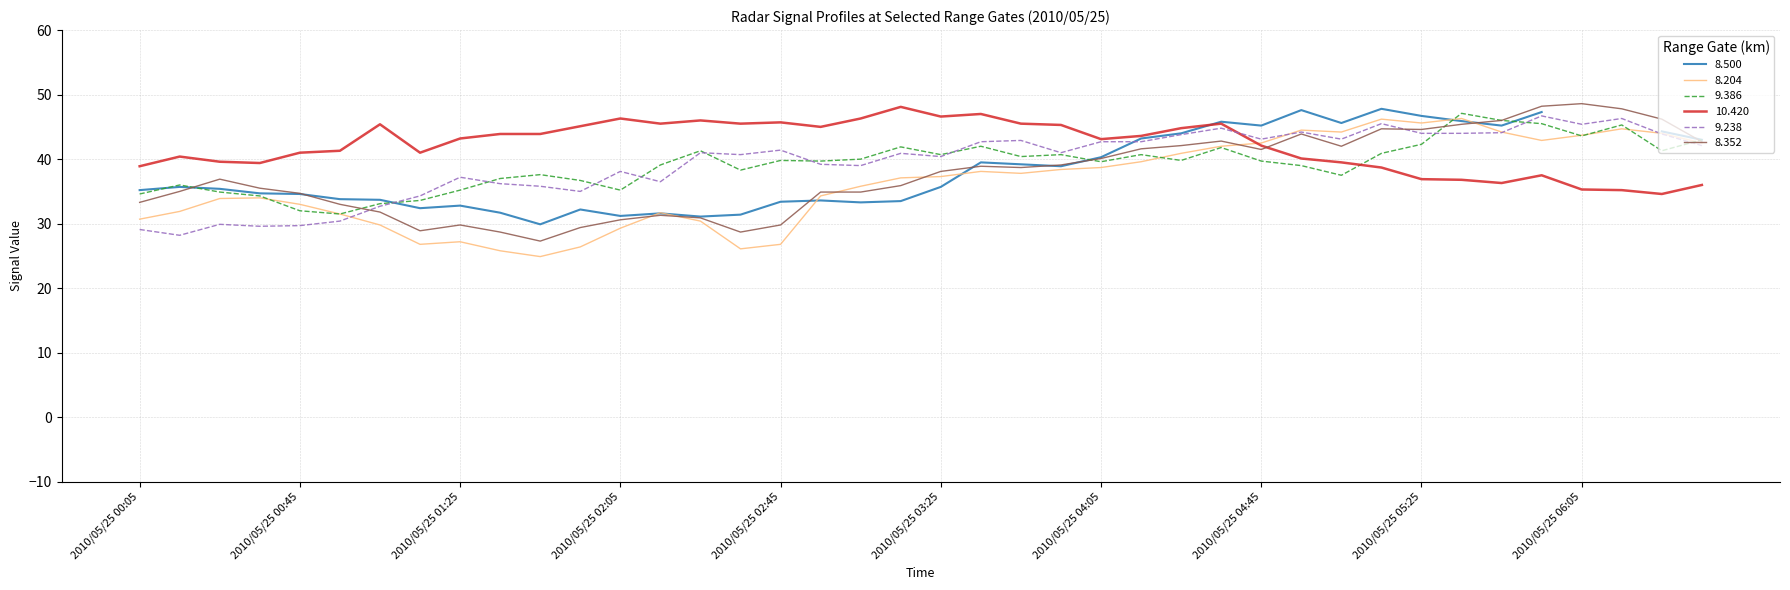

List the labels in order of 10.420 value, smallest first.

2010/05/25 06:25, 2010/05/25 06:15, 2010/05/25 06:05, 2010/05/25 06:35, 2010/05/25 05:45, 2010/05/25 05:35, 2010/05/25 05:25, 2010/05/25 05:55, 2010/05/25 05:15, 2010/05/25 00:05, 2010/05/25 00:35, 2010/05/25 05:05, 2010/05/25 00:25, 2010/05/25 04:55, 2010/05/25 00:15, 2010/05/25 00:45, 2010/05/25 01:15, 2010/05/25 00:55, 2010/05/25 04:45, 2010/05/25 04:05, 2010/05/25 01:25, 2010/05/25 04:15, 2010/05/25 01:35, 2010/05/25 01:45, 2010/05/25 04:25, 2010/05/25 02:55, 2010/05/25 01:55, 2010/05/25 03:55, 2010/05/25 01:05, 2010/05/25 02:15, 2010/05/25 02:35, 2010/05/25 03:45, 2010/05/25 04:35, 2010/05/25 02:45, 2010/05/25 02:25, 2010/05/25 02:05, 2010/05/25 03:05, 2010/05/25 03:25, 2010/05/25 03:35, 2010/05/25 03:15